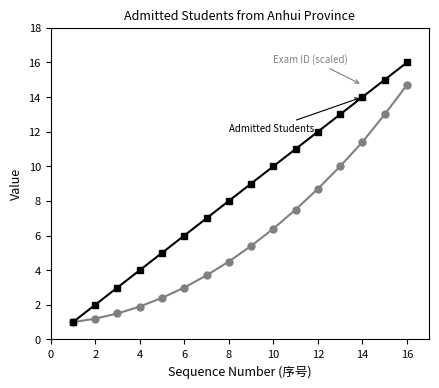

What is the greatest value displayed?

16.0